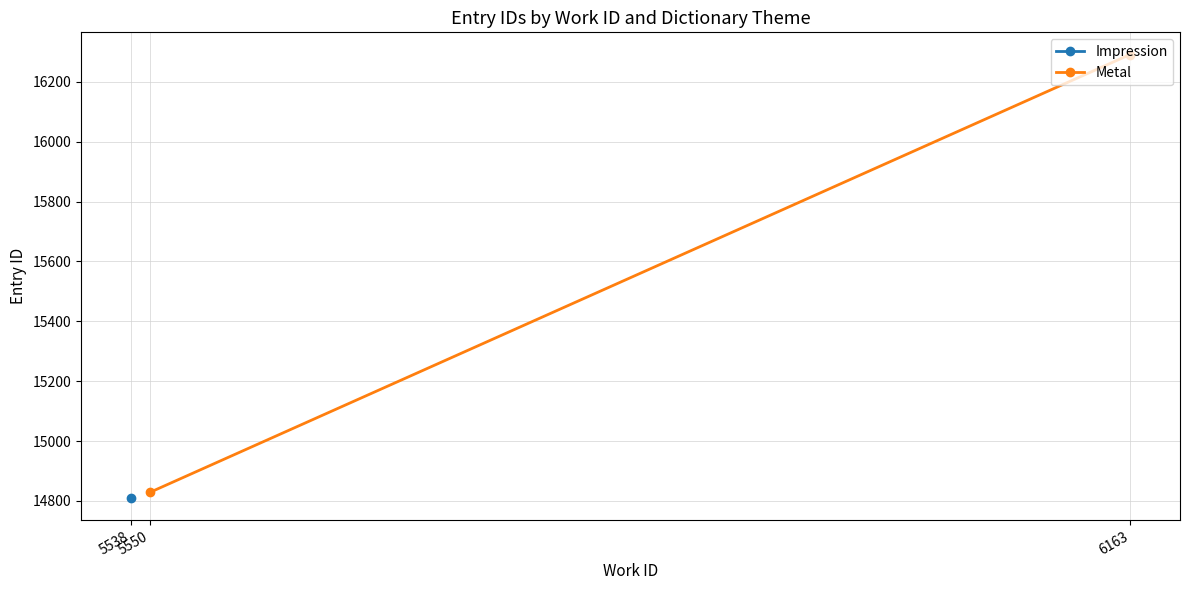

How many lines are shown in the chart?

1